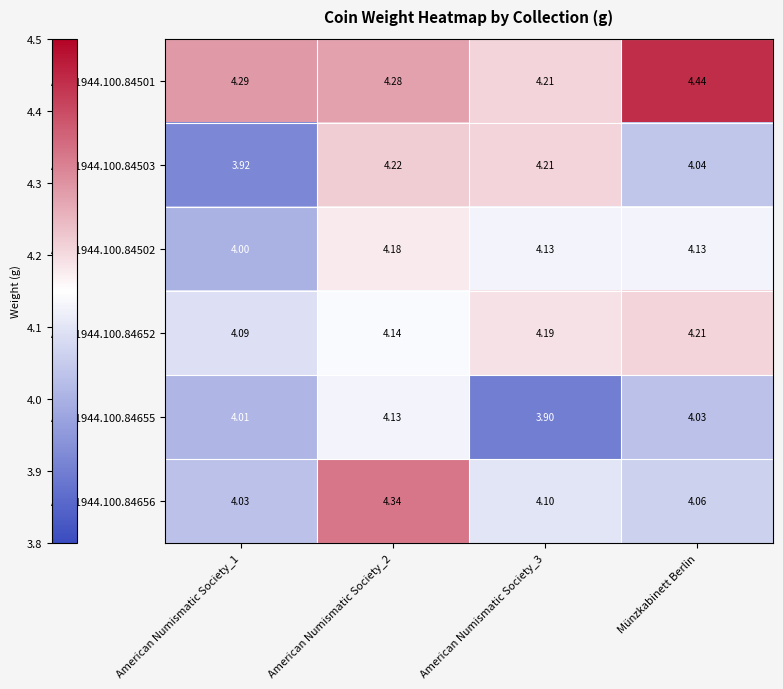

Where is ANS 1944.100.84503 nearest to the value 4?

Münzkabinett Berlin